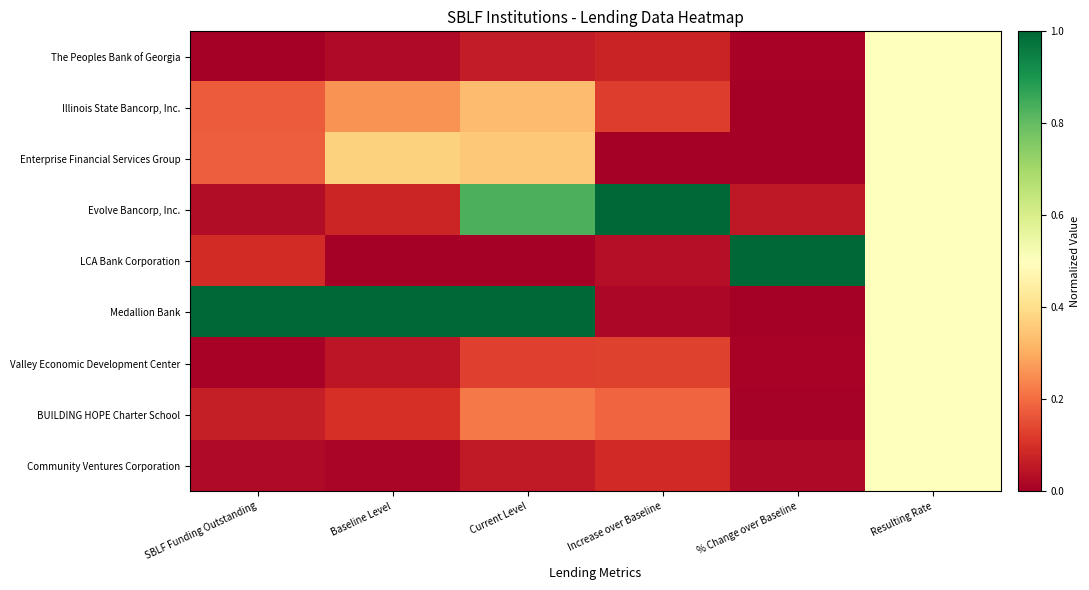

What is the total value across all series at Baseline Level?

1.9